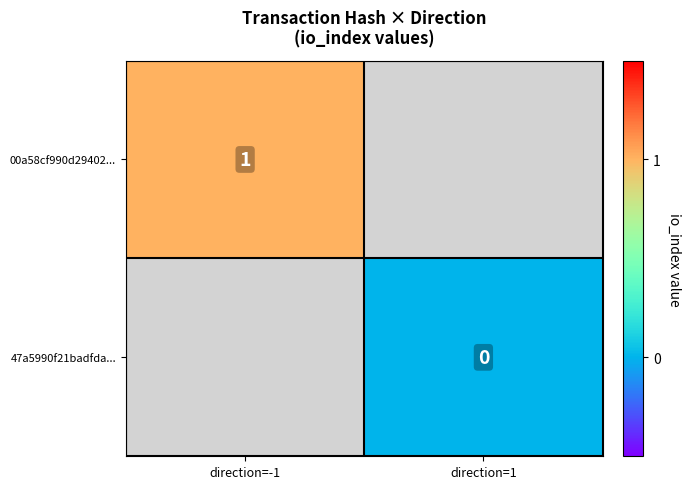

True or false: 00a58cf990d29402... has a value of 2 at direction=-1.

False